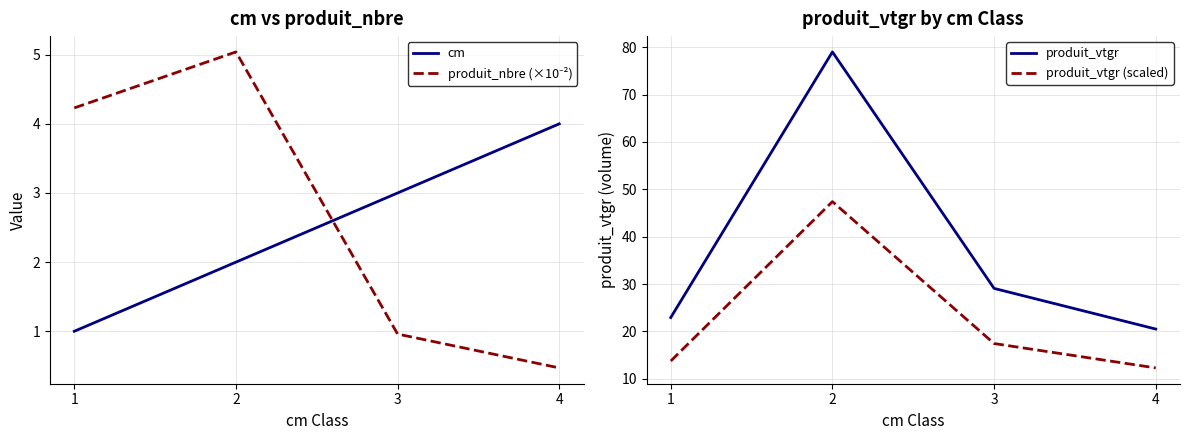

List the series in order of their peak value, lowest first.

cm, produit_nbre (×10⁻²), produit_vtgr (scaled), produit_vtgr